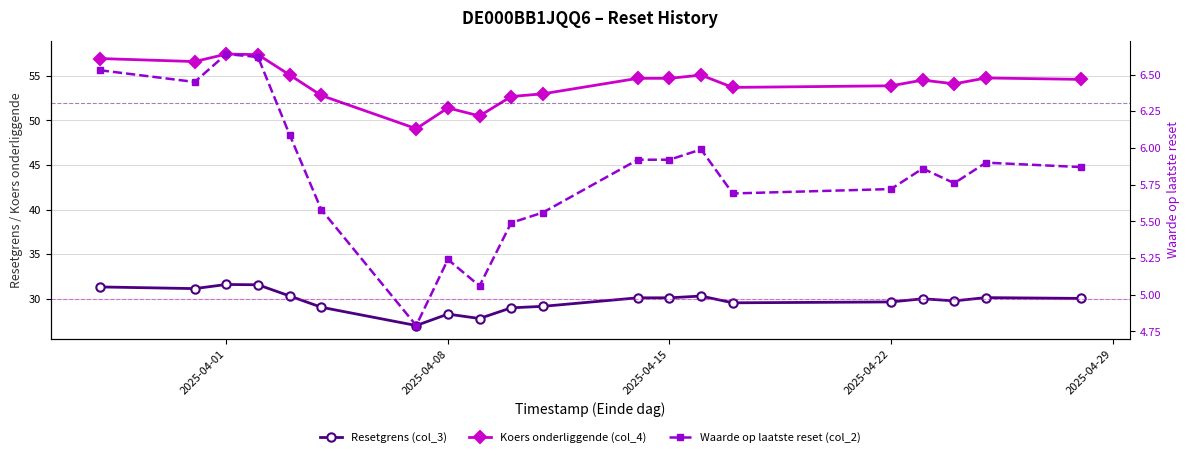

What are all the series names shown in the legend?

Resetgrens (col_3), Koers onderliggende (col_4), Waarde op laatste reset (col_2)